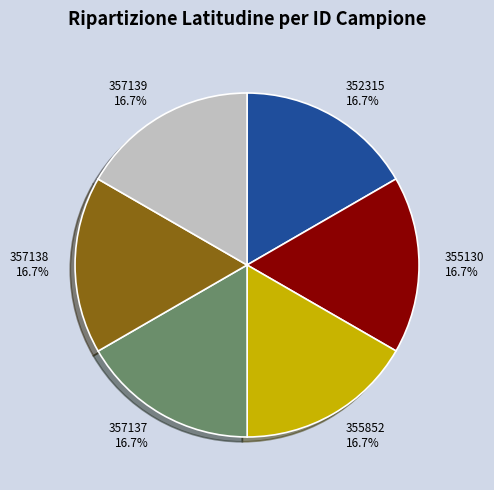

What is the ratio of the value at 357138 16.7% to the value at 357137 16.7%?

1.0